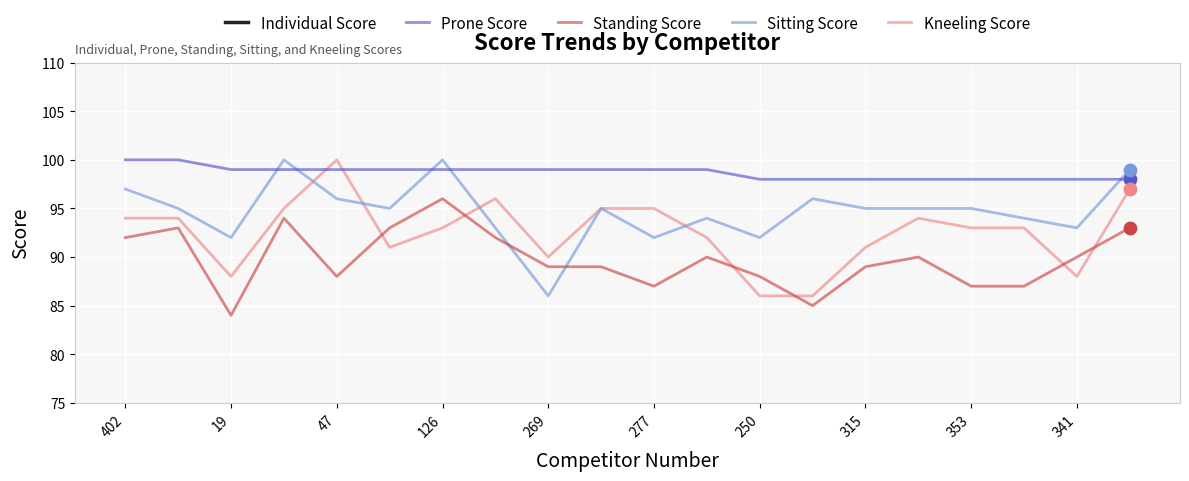

Which series reaches the maximum Y coordinate?

Individual Score